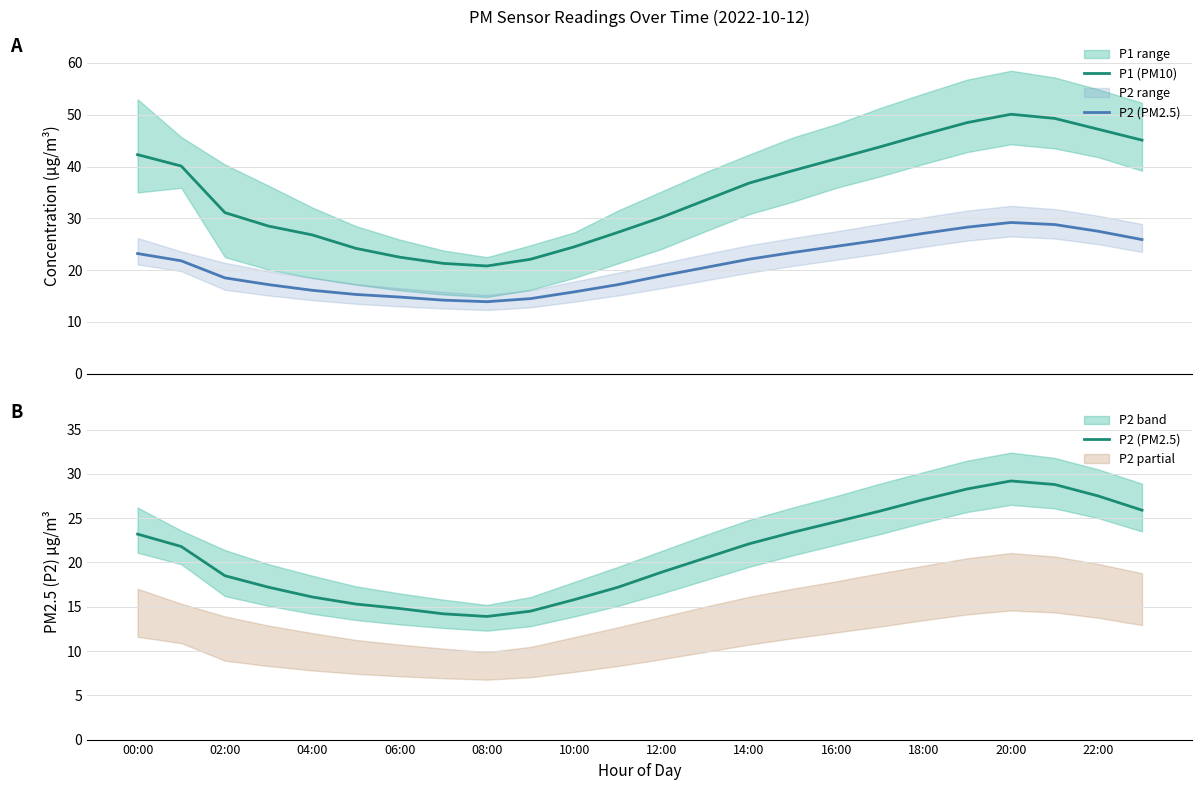

True or false: P1 (PM10) has a value of 61.2 at 14:00.

False